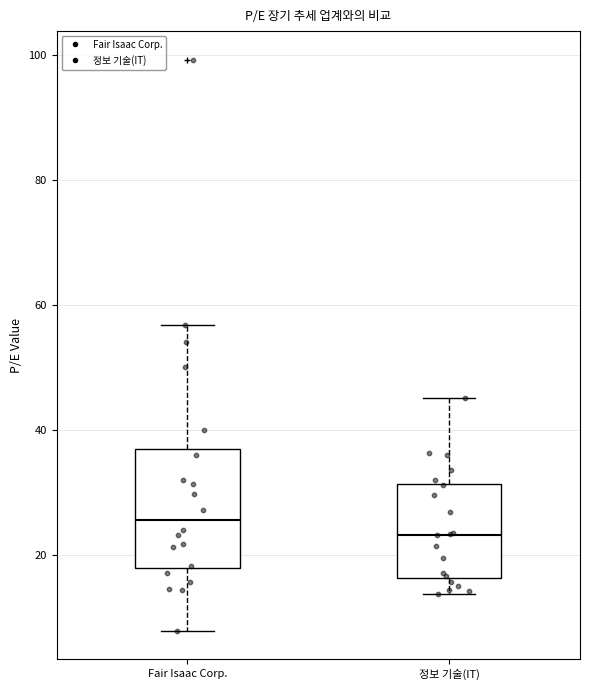

Which box is the tallest, from its lower edge to its upper edge?

Fair Isaac Corp.